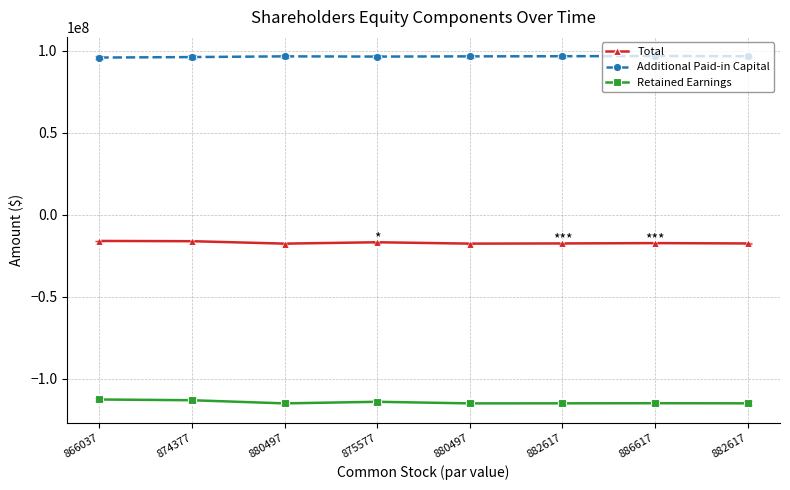

How many data points in Retained Earnings are less than -114913652?

4